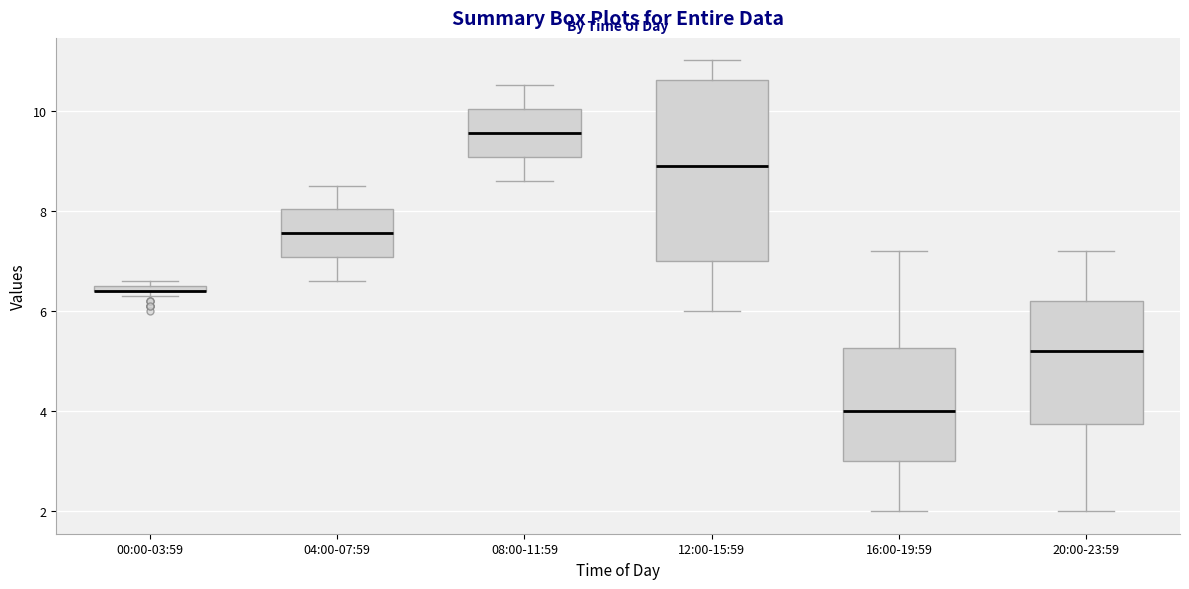

Comparing the boxes themselves (not the whiskers), which one is the tallest?

12:00-15:59